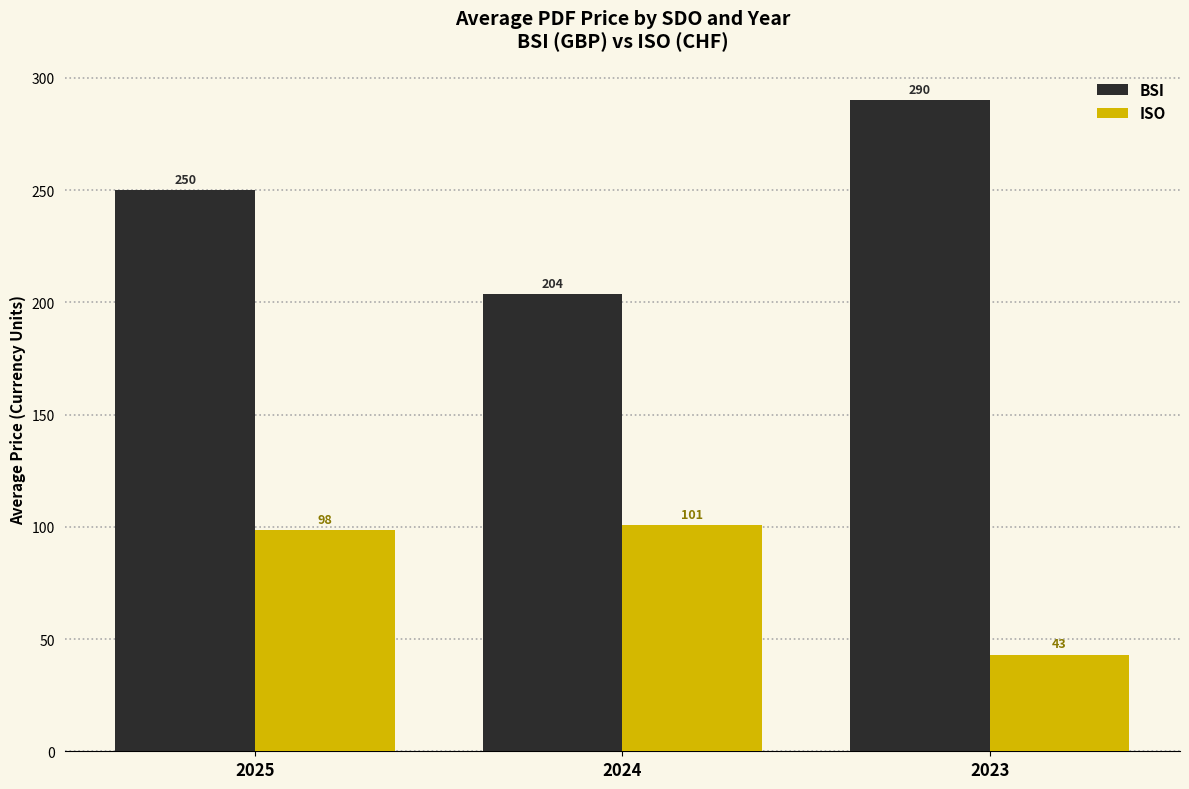

How many categories are shown in the chart?

3